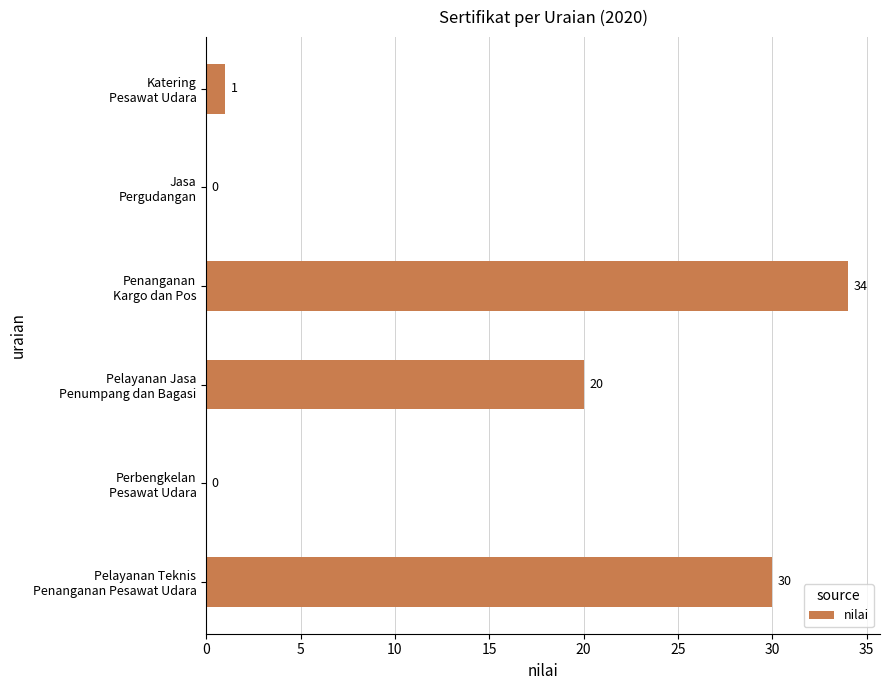

What is the sum of all values?

85